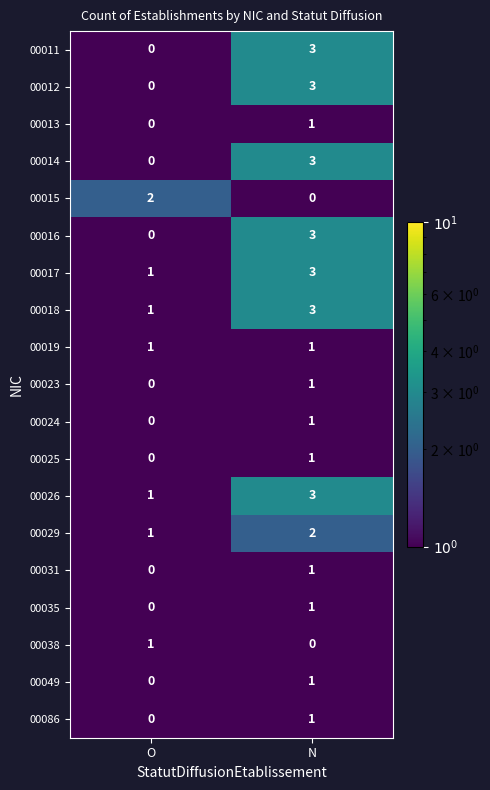

What is the minimum value shown in the chart?

0